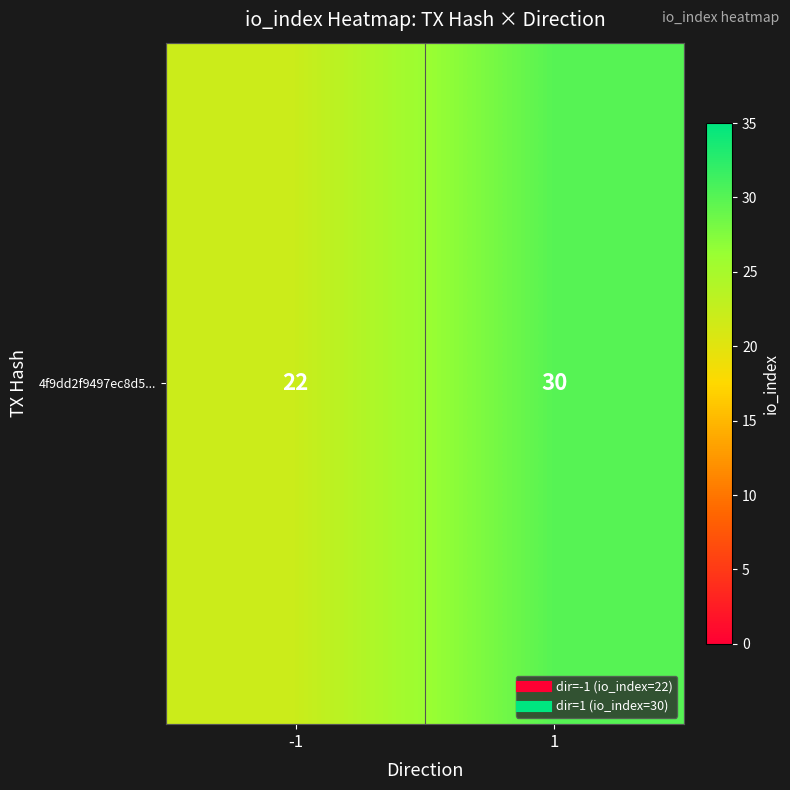

What is the difference between the values at 1 and -1?

8